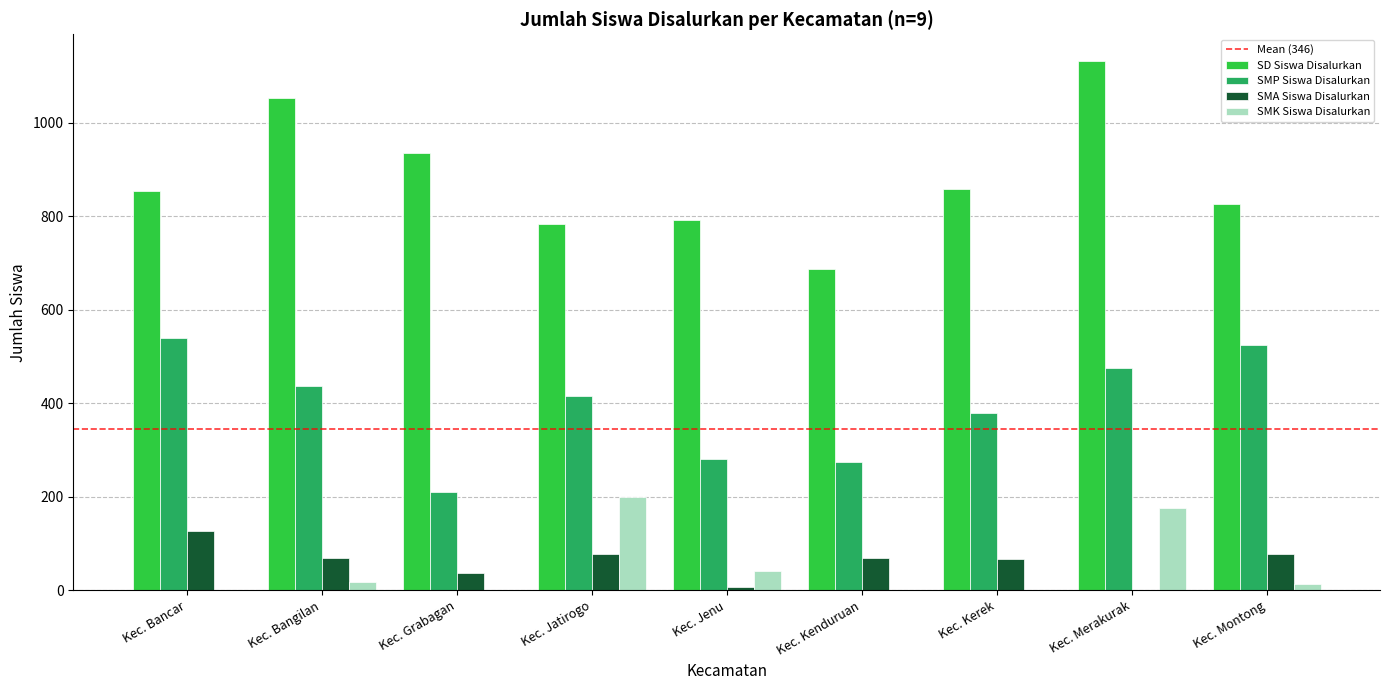

The SMP Siswa Disalurkan series shows 877 at Kec. Bancar. True or false?

False